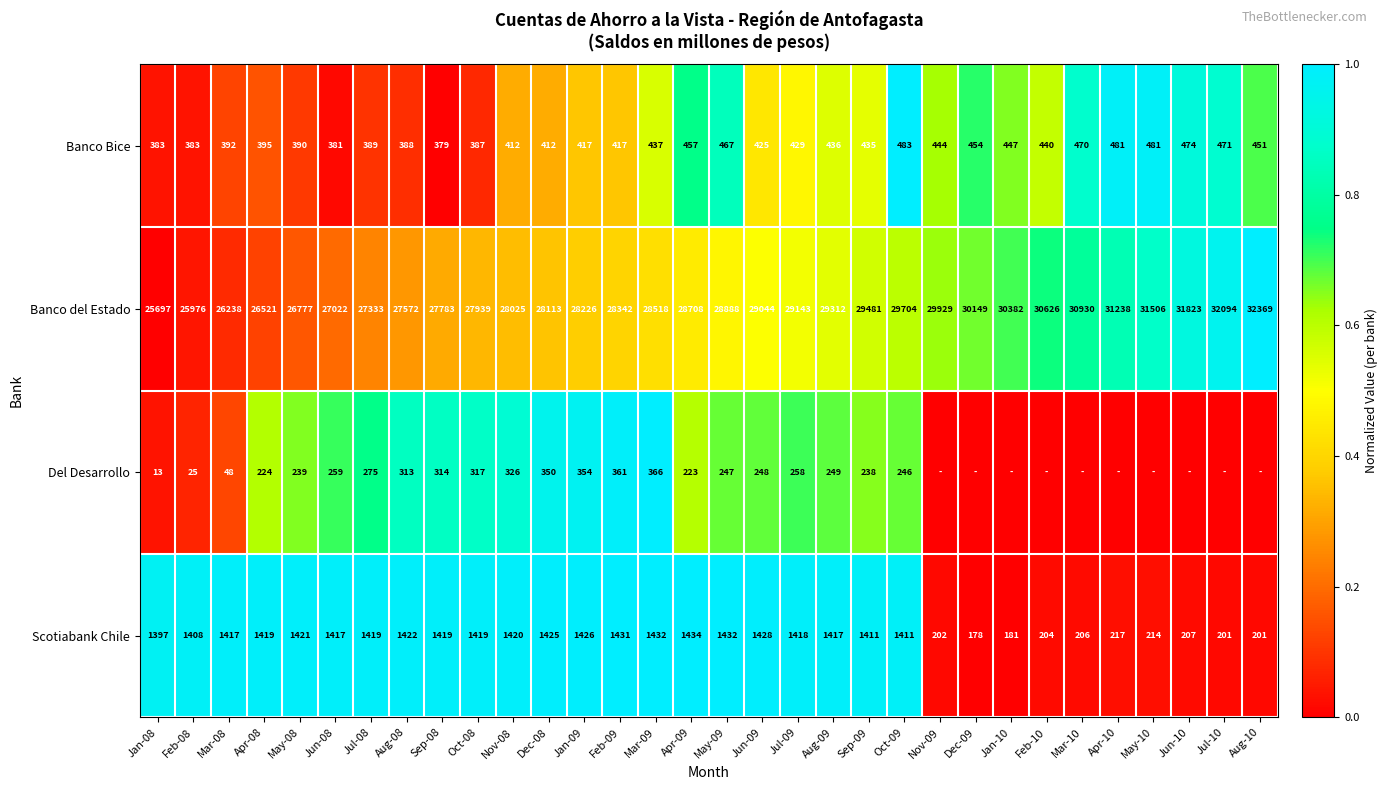

Is the value of Banco del Estado at Jan-09 greater than the value of Del Desarrollo at Oct-09?

Yes